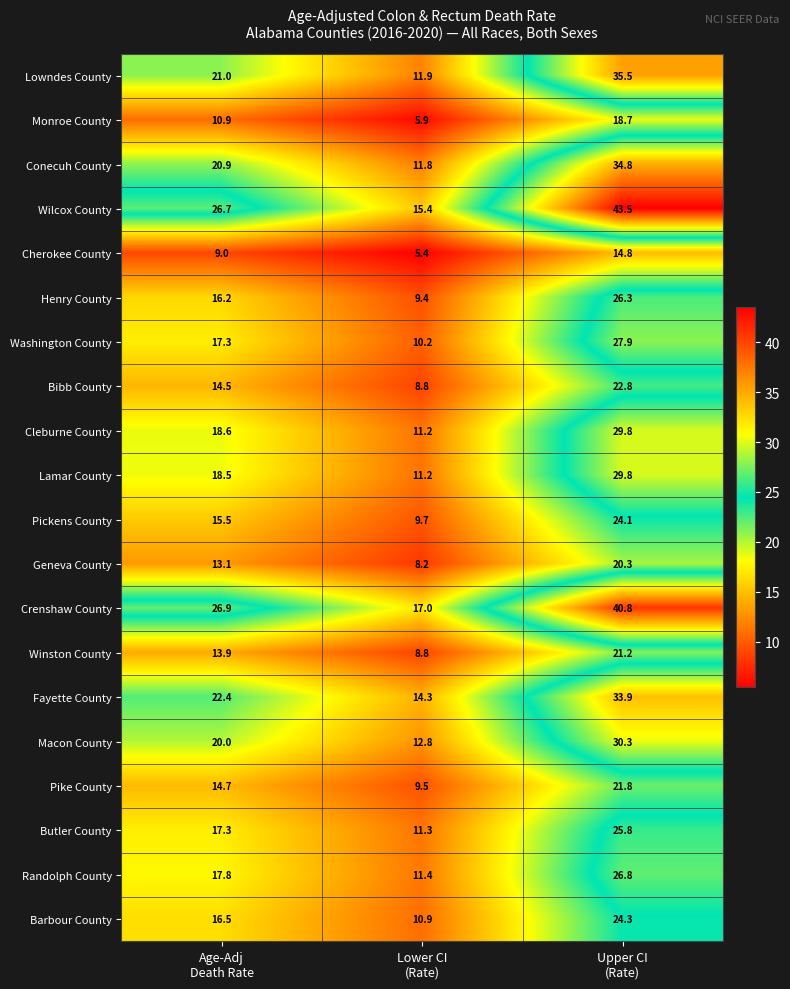

Which series has the largest total across all categories?

Wilcox County